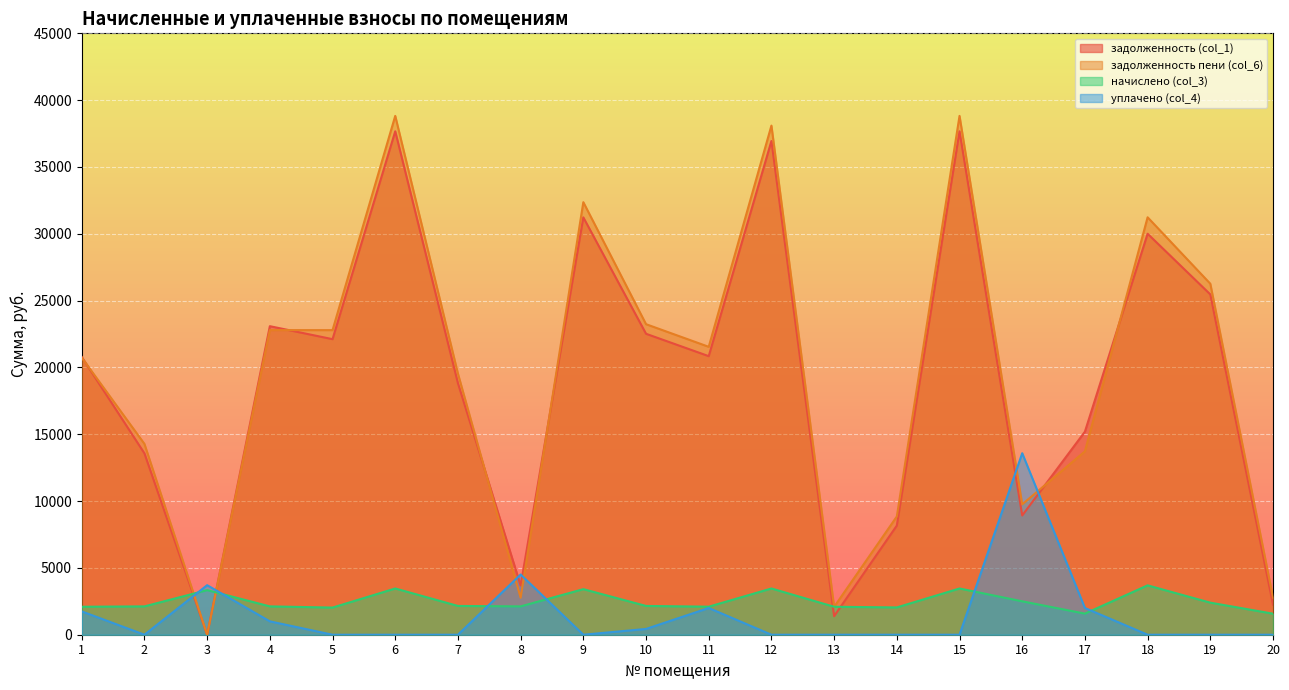

Which category has the lowest value across all series?

3